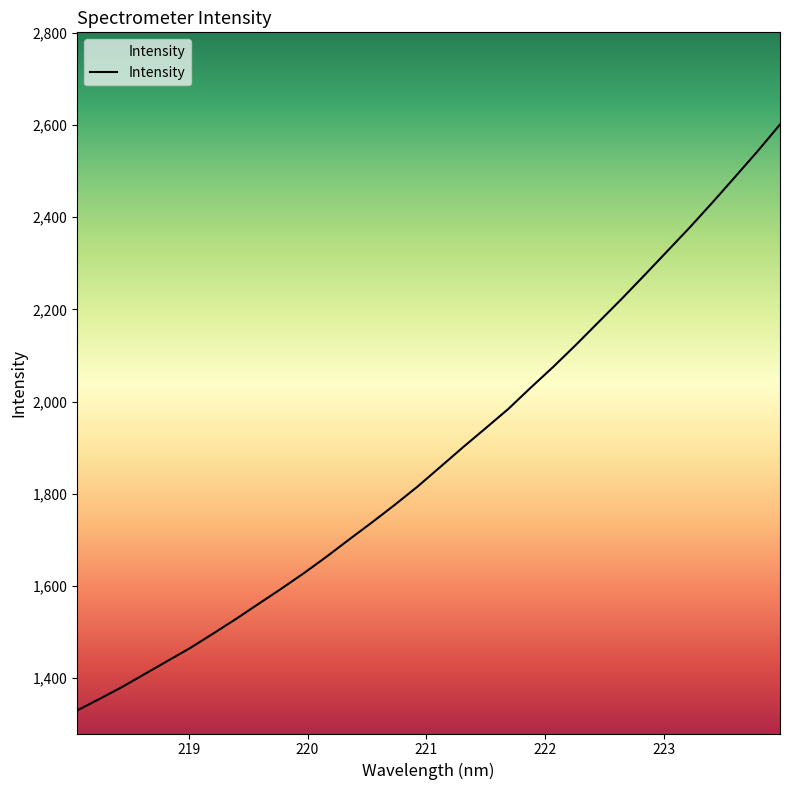

What is the smallest value displayed?

1329.6